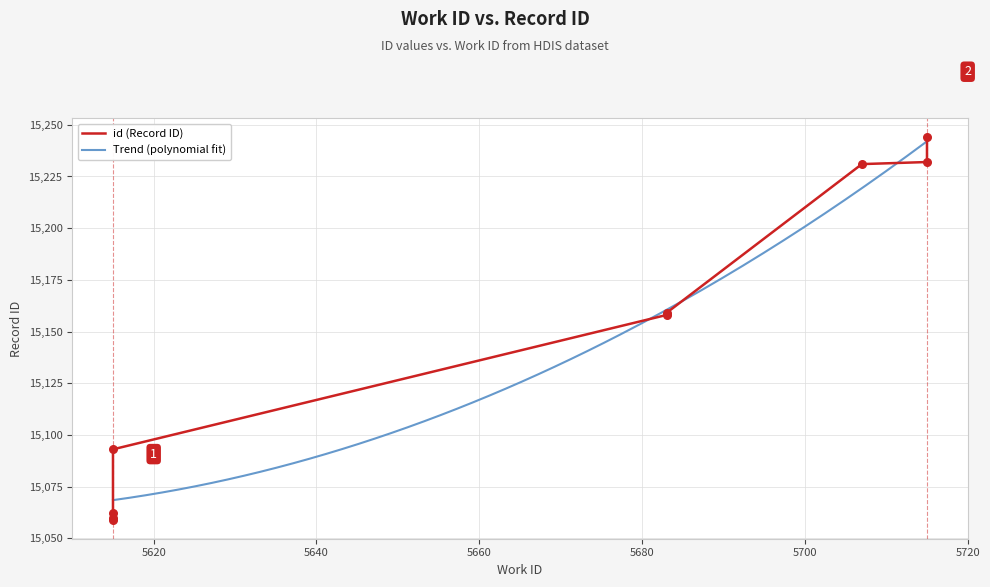

What is the total value across all series at 5683?

30316